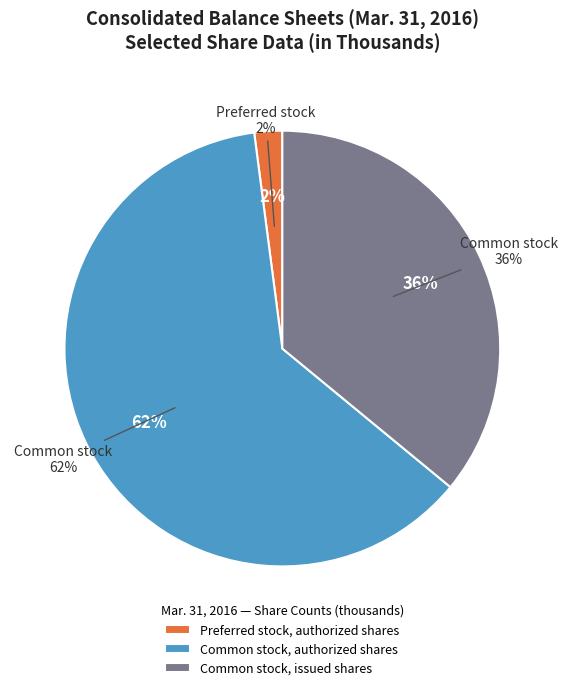

What is the ratio of the value at Common stock, authorized shares to the value at Preferred stock, authorized shares?

30.0